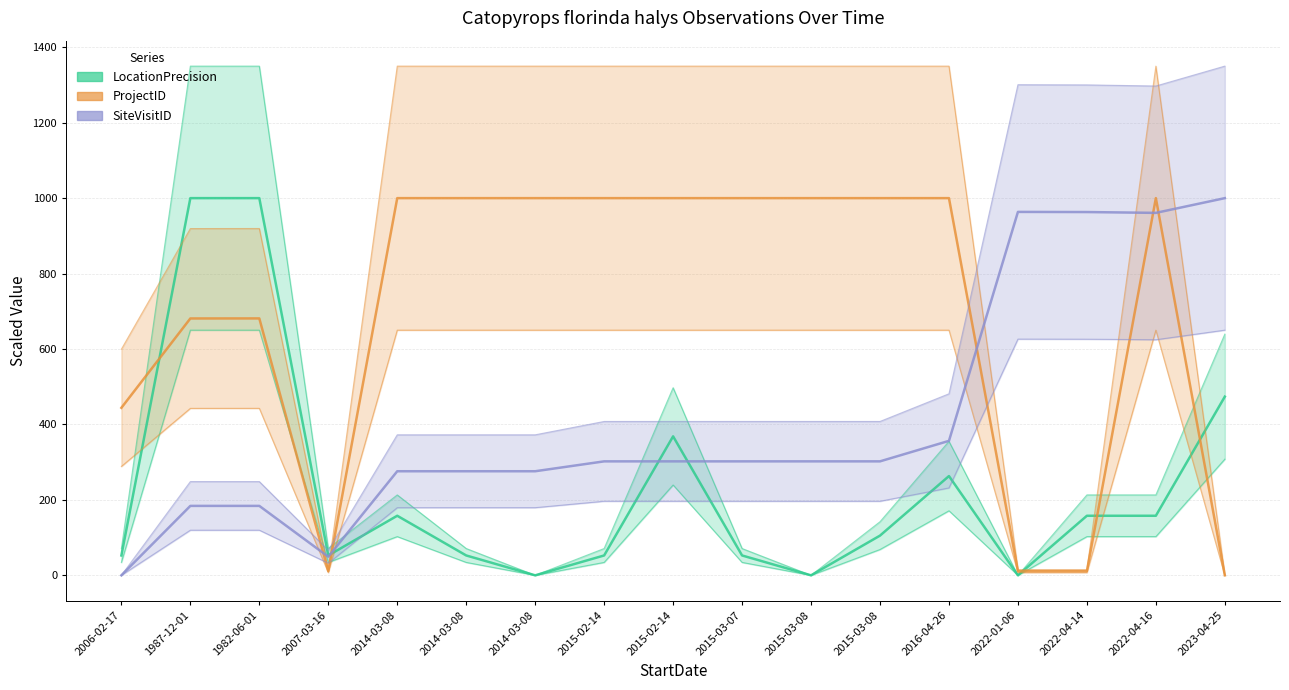

Which series ends up on top after the final intersection of LocationPrecision and ProjectID?

LocationPrecision